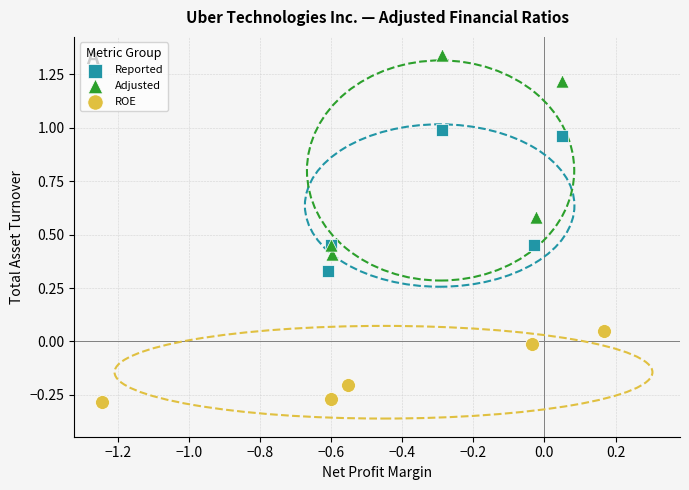

Which series reaches the minimum Y coordinate?

ROE